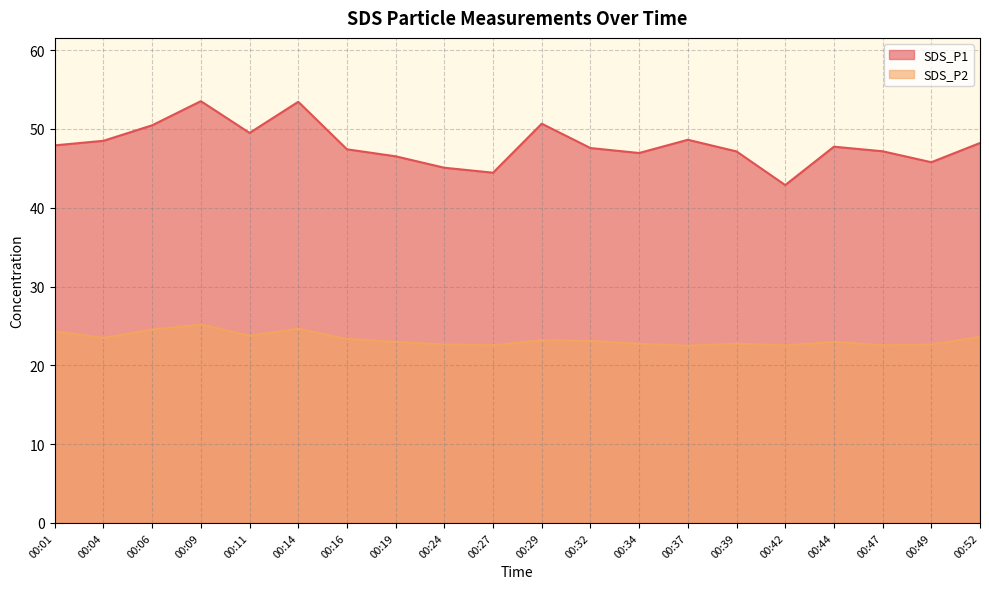

Which series has the largest range (max minus min)?

SDS_P1